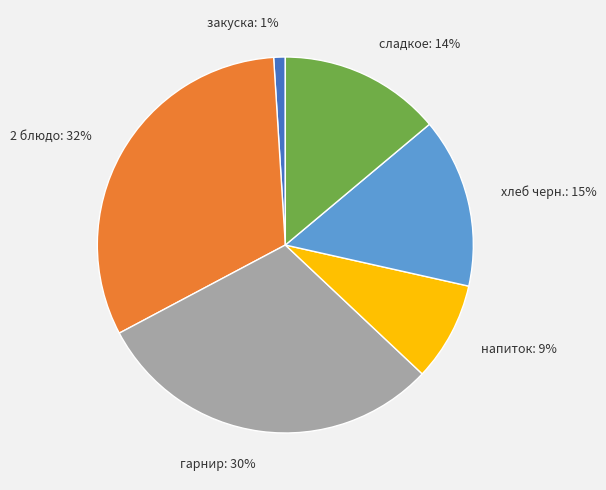

How many segments does this pie chart have?

6